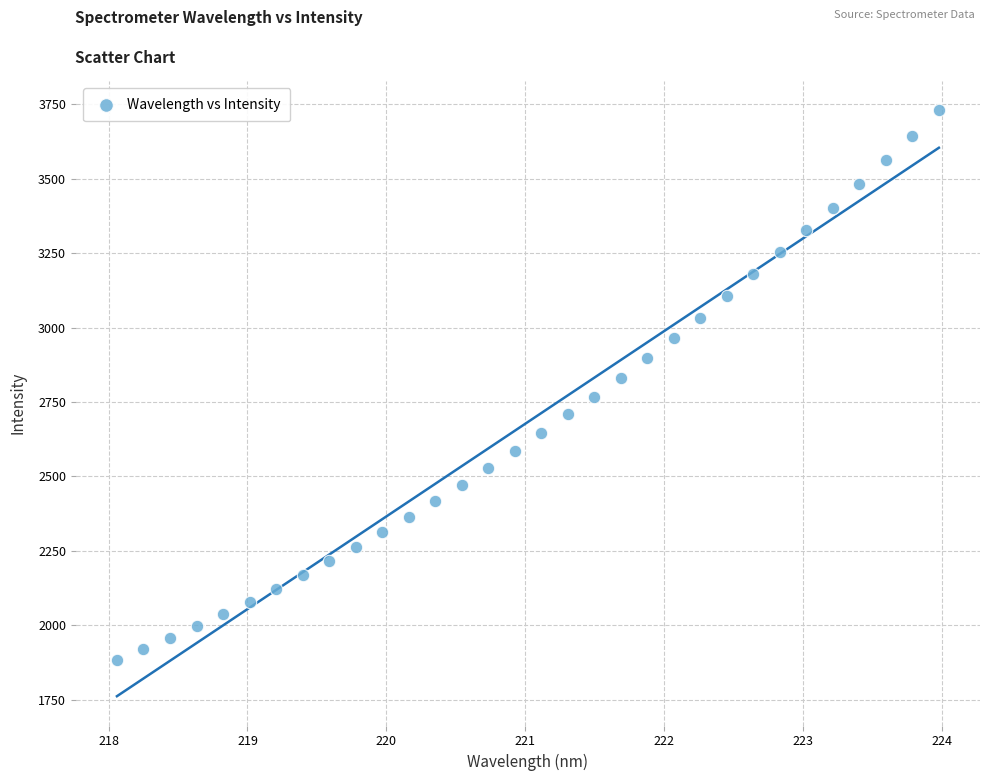

What is the range of X values (max minus min)?

5.9